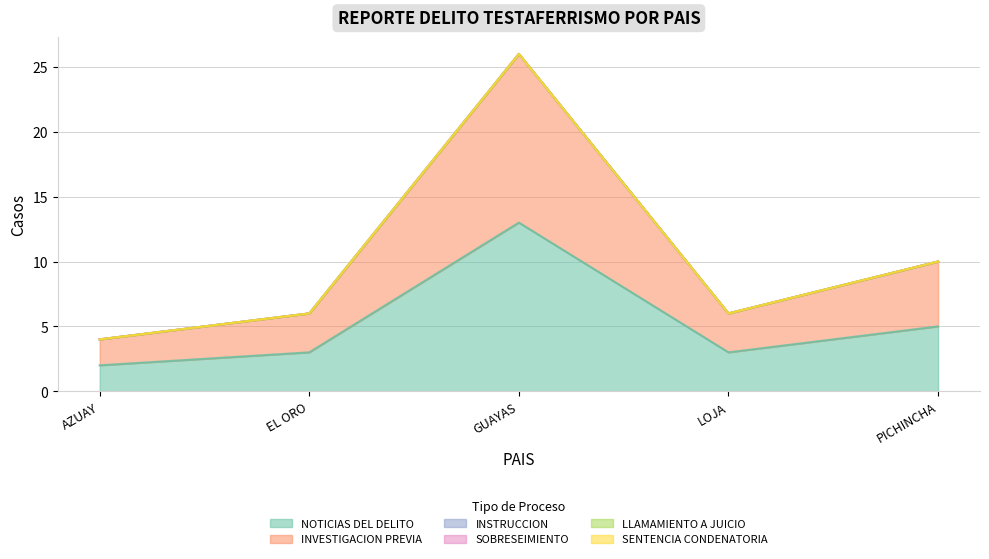

Is the value of INVESTIGACION PREVIA at PICHINCHA greater than the value of LLAMAMIENTO A JUICIO at PICHINCHA?

Yes